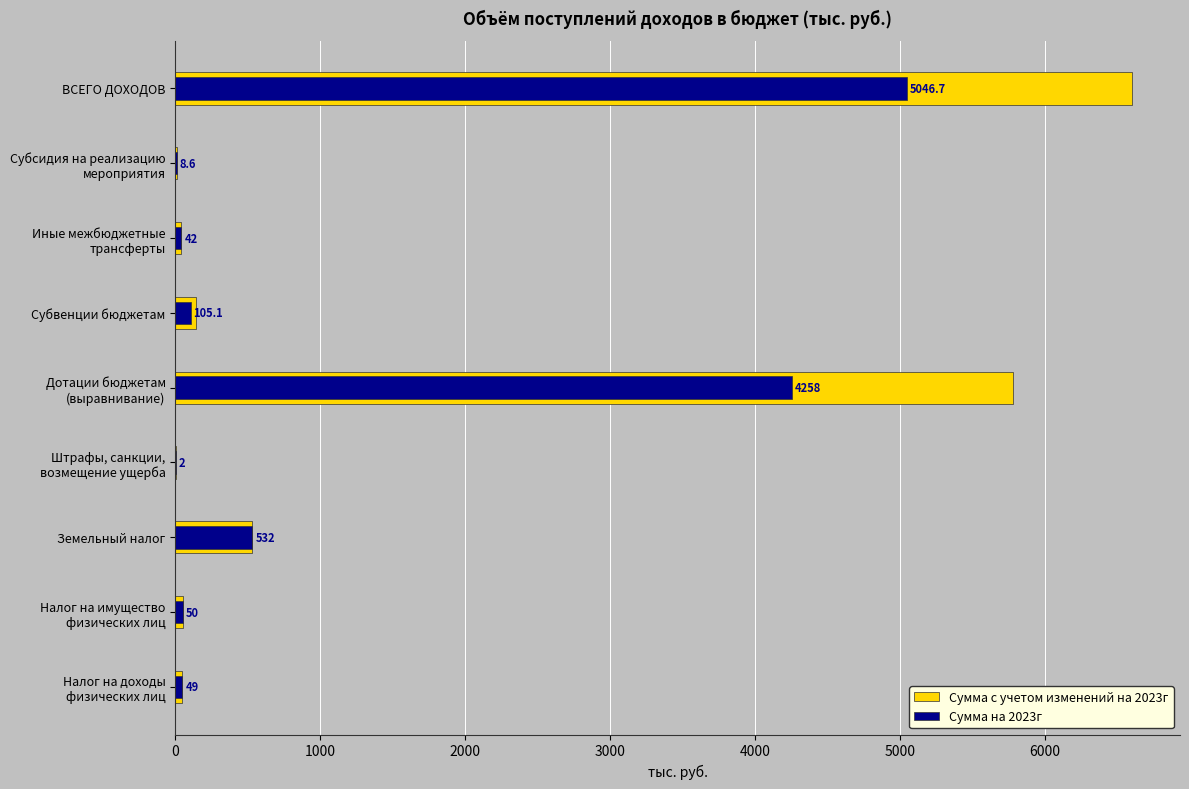

List the series in order of their overall mean, highest first.

Сумма с учетом изменений на 2023г, Сумма на 2023г